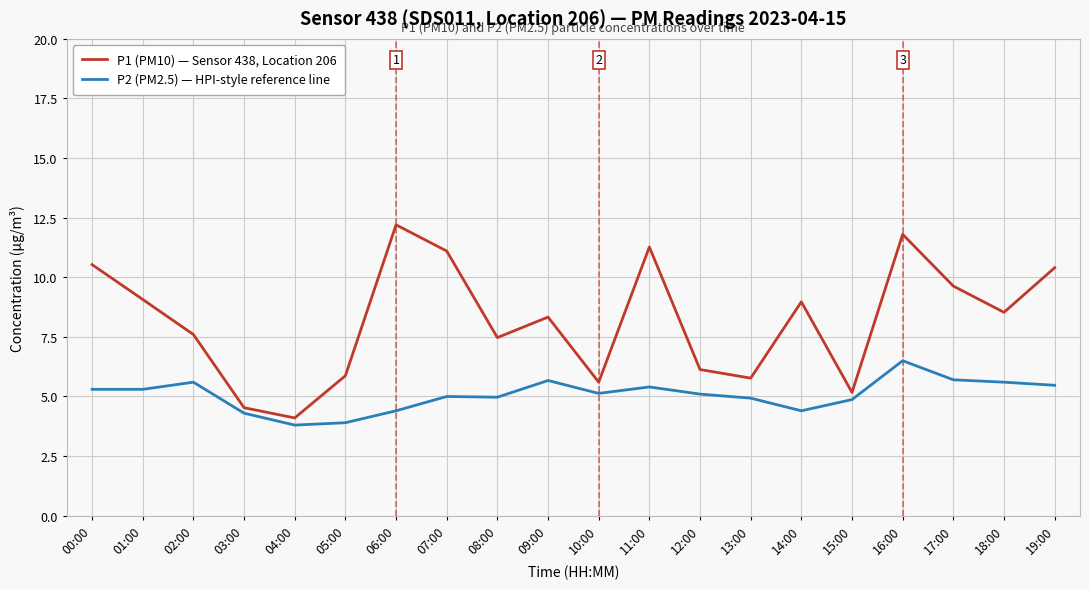

At which label does P2 (PM2.5) — HPI-style reference line first exceed 5?

00:00